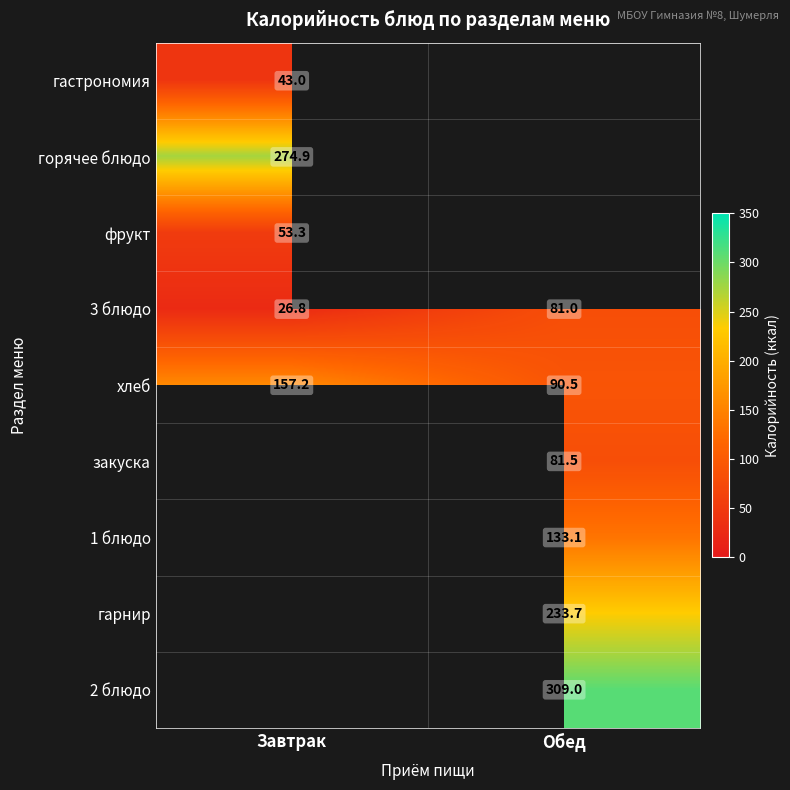

How many series are shown in this chart?

9